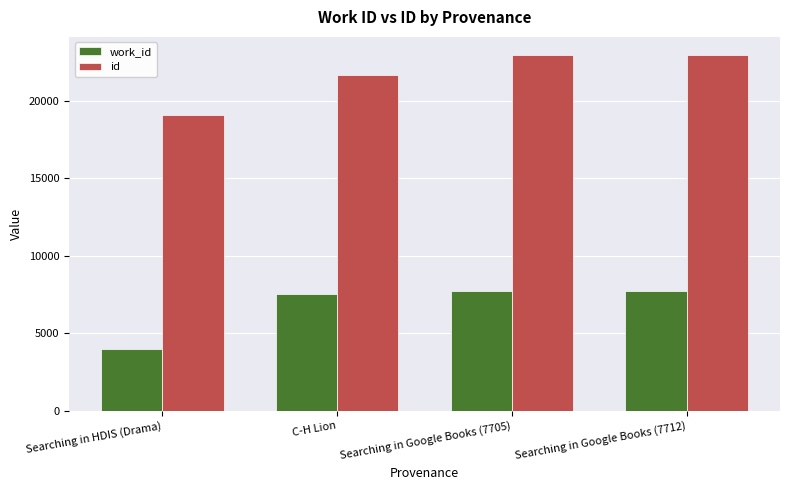

What is the lowest value of the work_id series?

3989